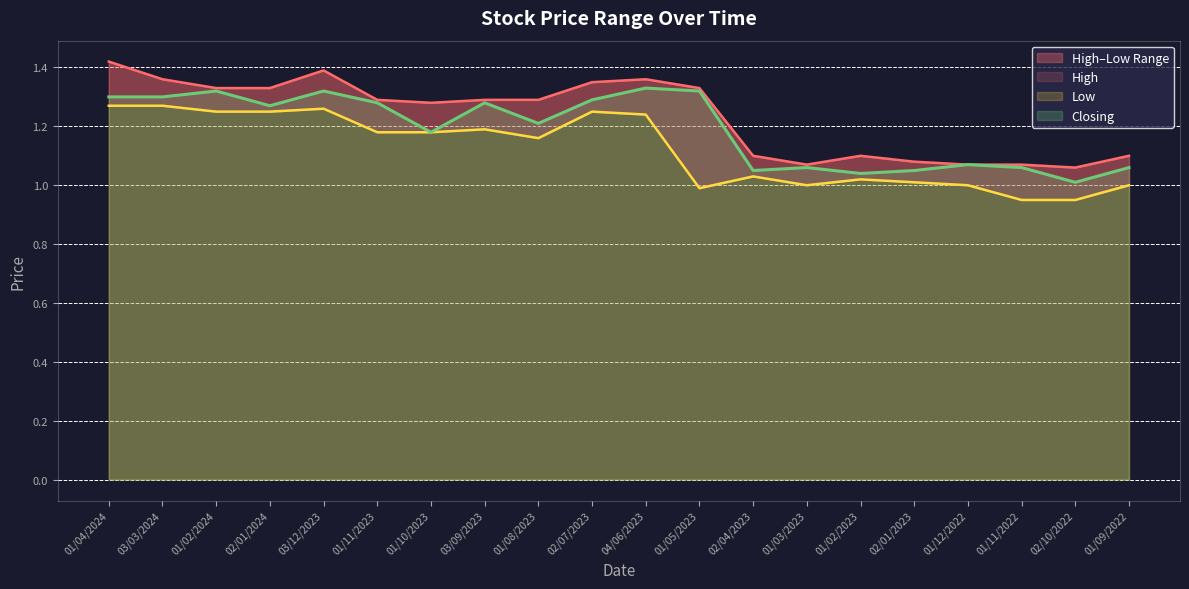

Which series changed the most between 03/12/2023 and 01/09/2022?

High